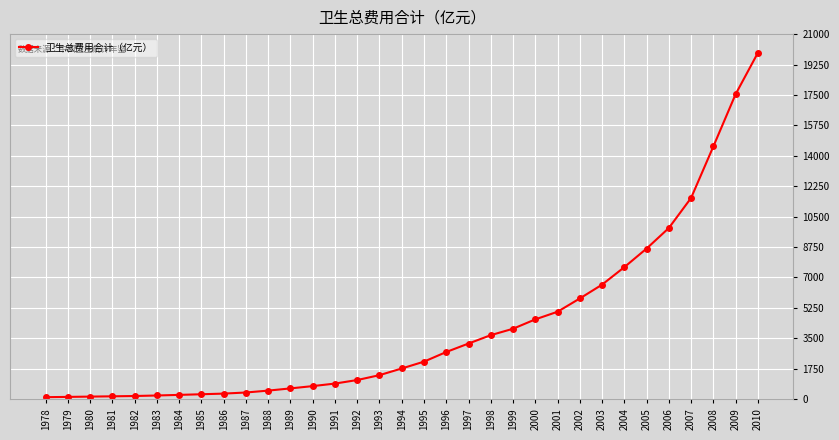

What is the value of the 24th point from the left?

5025.9